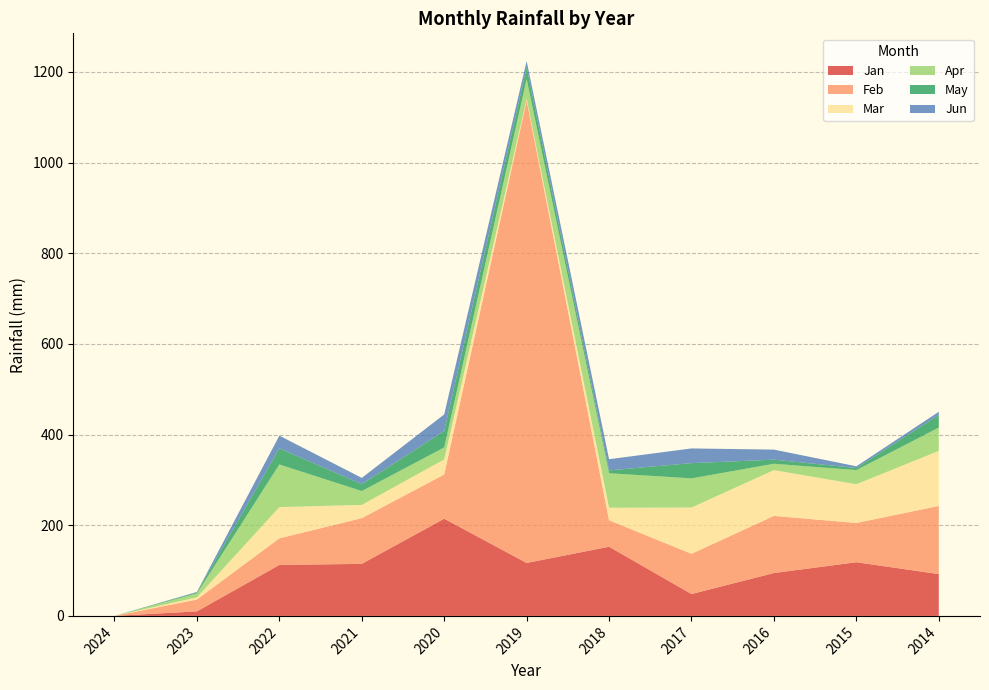

Reading left to right, transcribe all the data shown in this chart.

Jan: 0.0	10.0	112.4	114.8	214.4	116.8	152.6	48.2	94.6	118.4	92.2
Feb: 0.0	26.2	58.8	100.8	97.6	1020.0	58.4	88.8	126.0	86.6	150.4
Mar: 0.0	4.8	68.8	29.2	33.2	3.6	27.6	102.0	101.0	85.4	121.4
Apr: 0.0	8.6	94.0	30.6	26.4	44.0	76.0	64.4	14.0	31.2	51.4
May: 0.0	2.2	35.6	15.2	36.2	25.4	6.4	33.6	9.0	4.6	28.0
Jun: 0.0	1.0	28.0	13.8	36.6	14.0	24.6	32.4	22.2	3.8	6.8